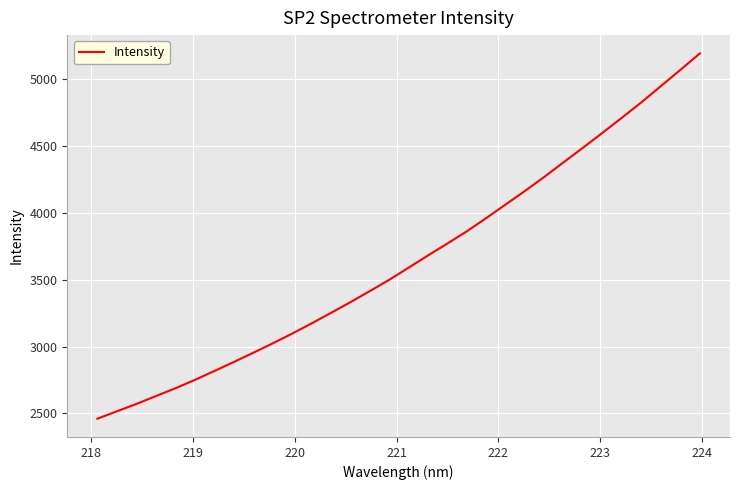

What is the smallest value displayed?

2460.4